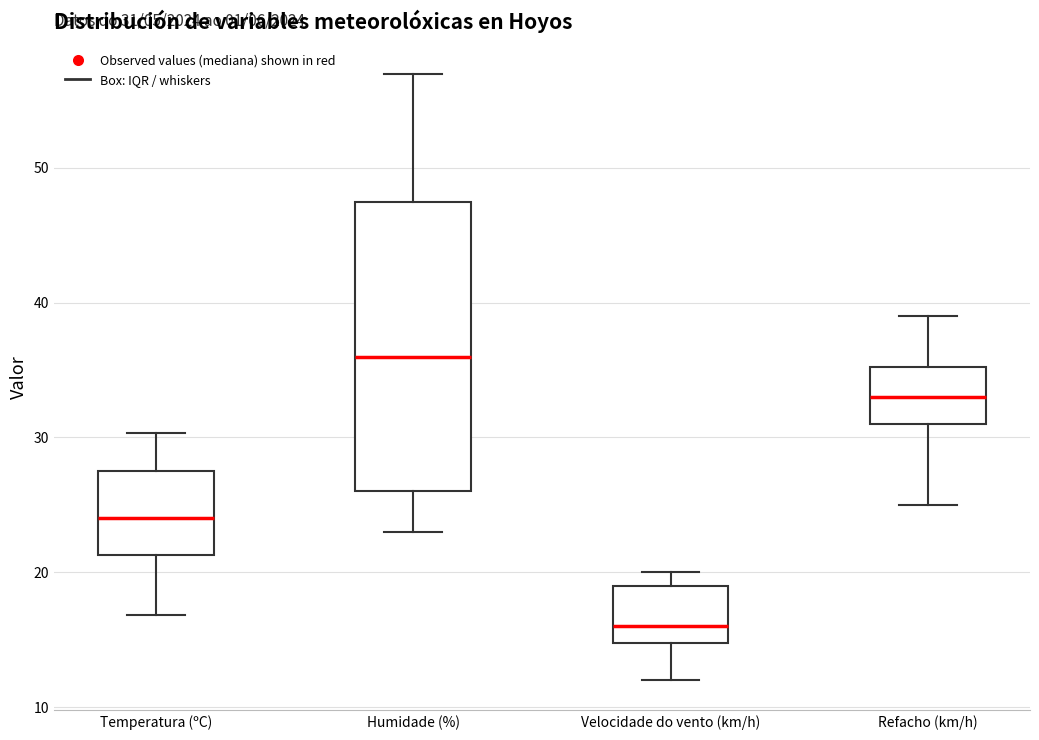

Which box is the tallest, from its lower edge to its upper edge?

Humidade (%)